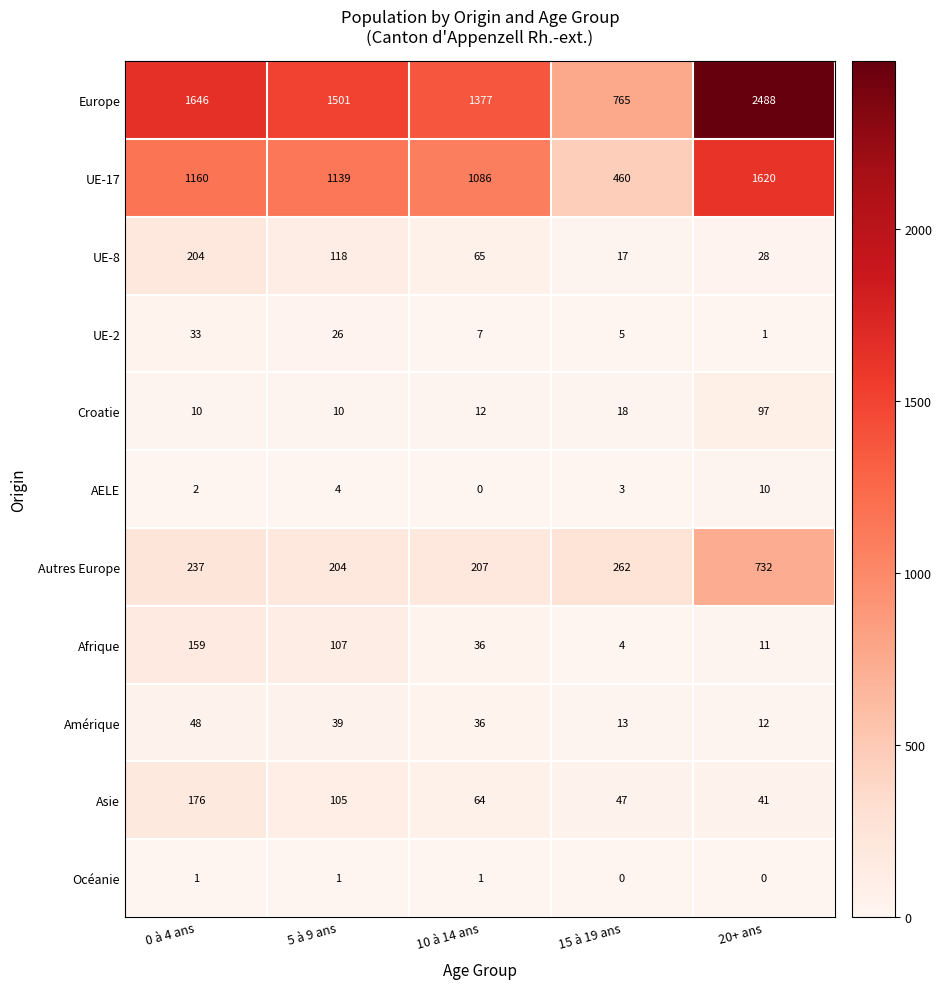

The Océanie series shows 1 at 20+ ans. True or false?

False